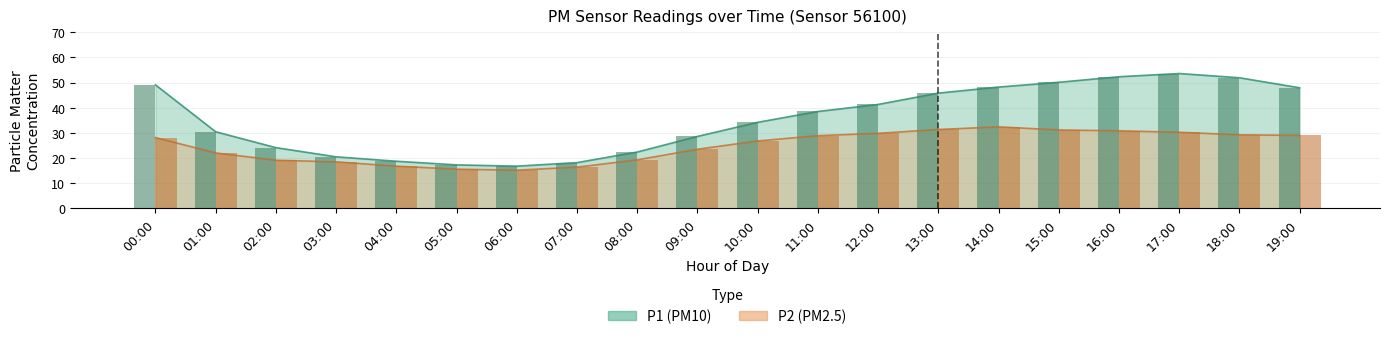

What position from the left is 11:00?

12